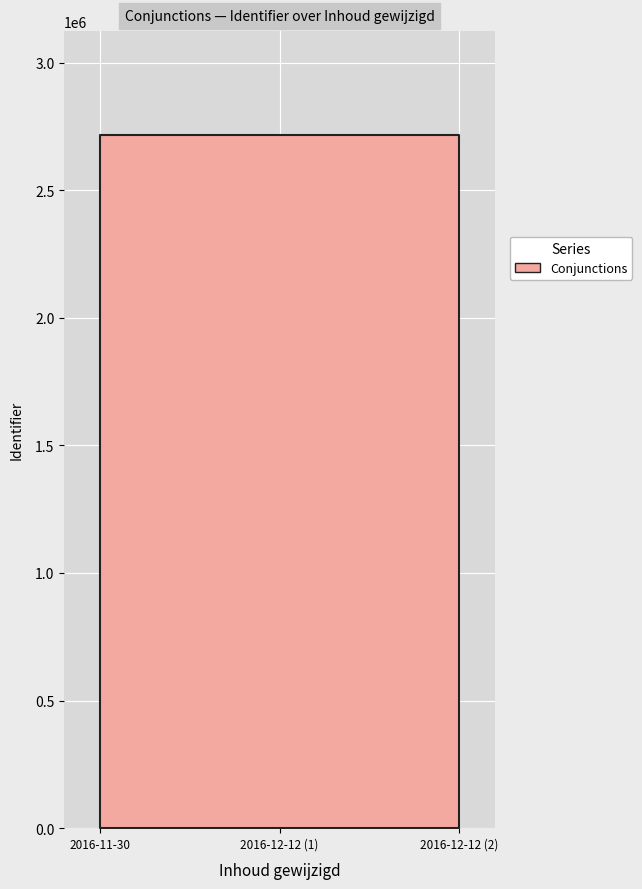

Count the number of data series in this chart.

1